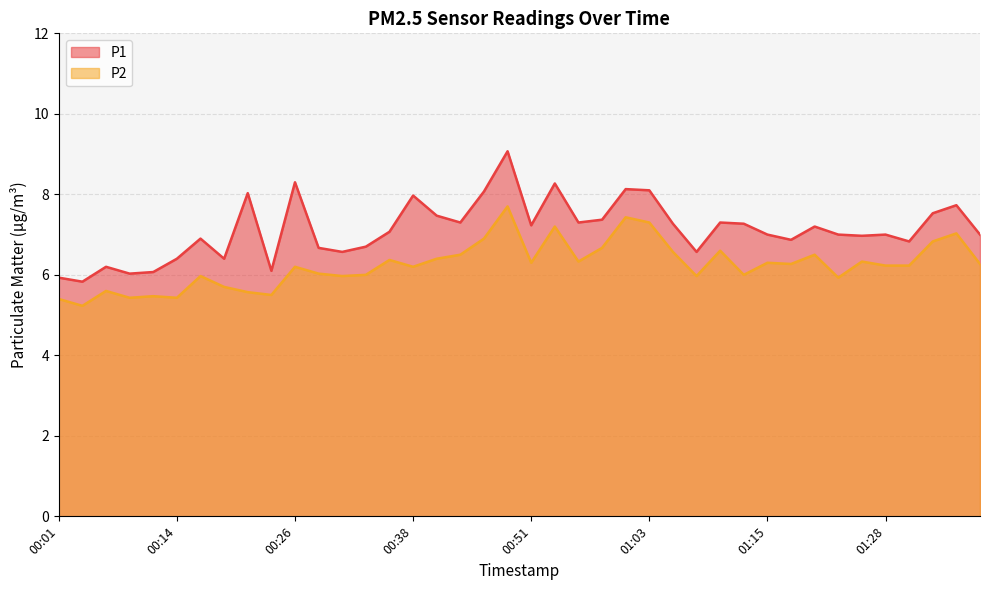

Between 01:38 and 00:21, which is larger?

00:21